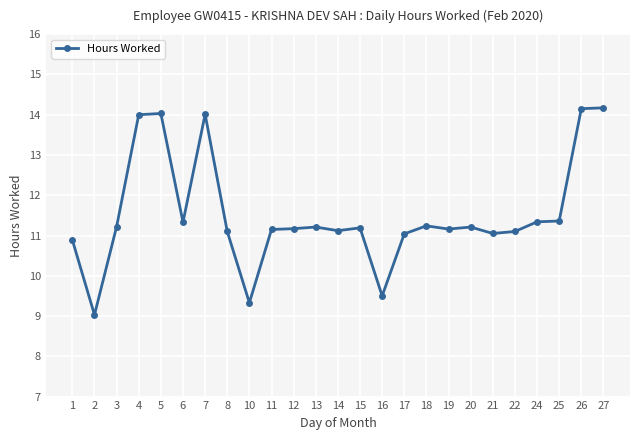

Approximately how many times larger is the value at 10 compared to 21?

0.8